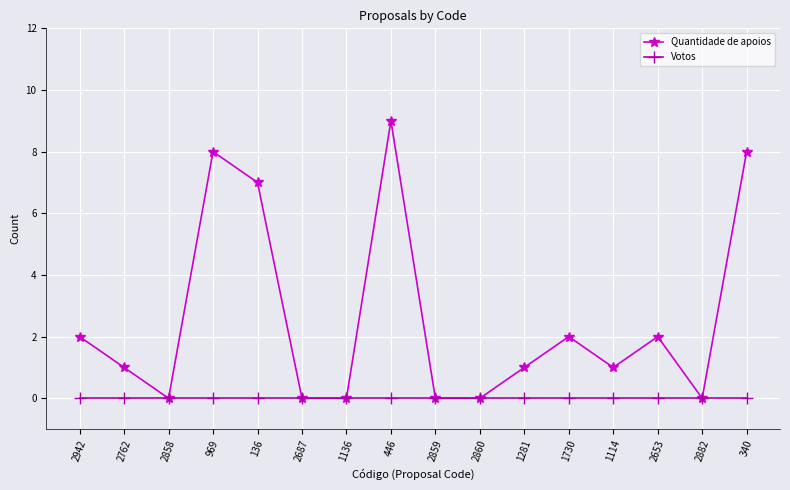

Between 969 and 1114, which series saw the biggest shift?

Quantidade de apoios